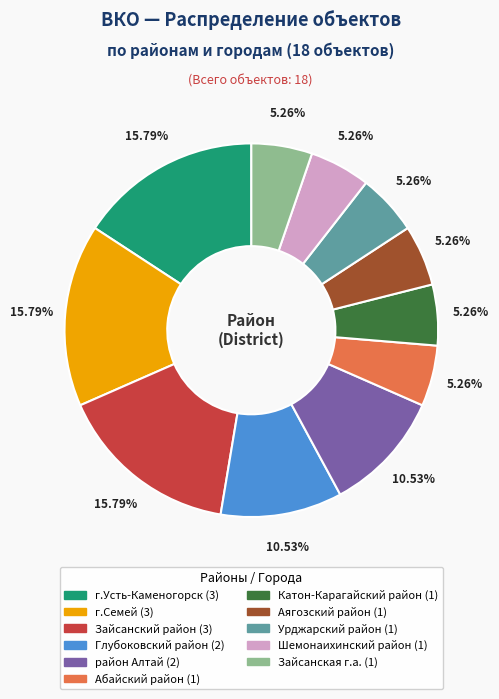

Is there a majority slice in this chart?

No